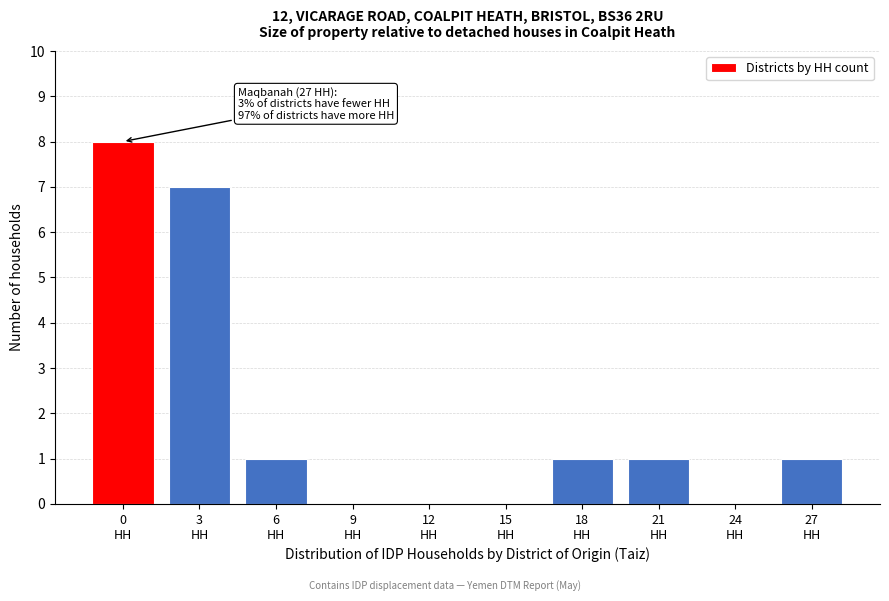

What is the maximum value shown in the chart?

8